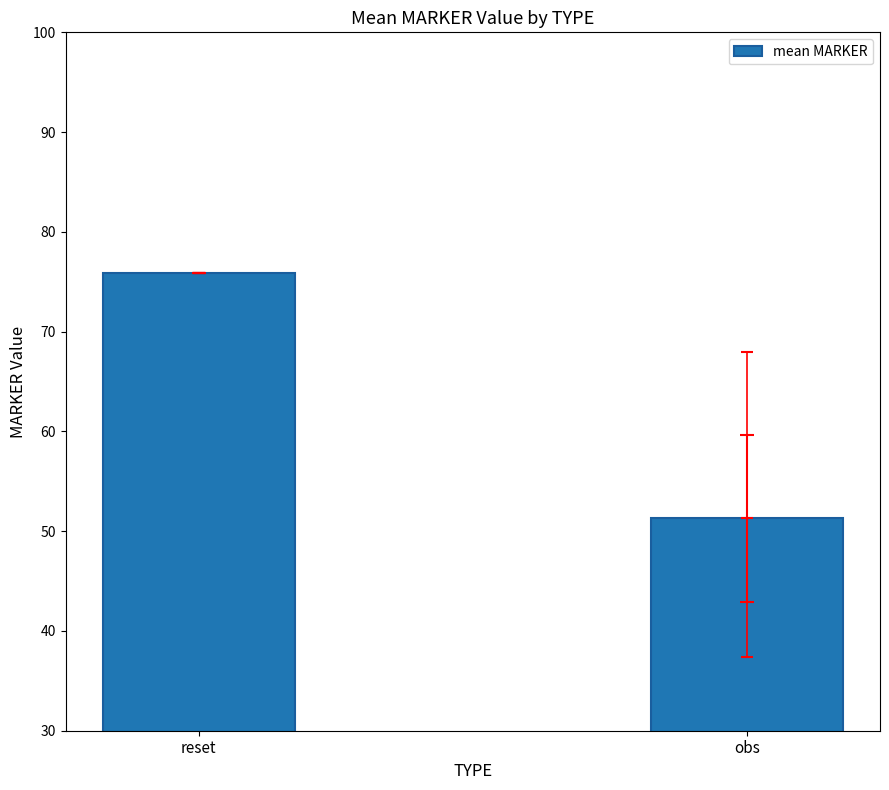

Rank the categories by value from highest to lowest.

reset, obs